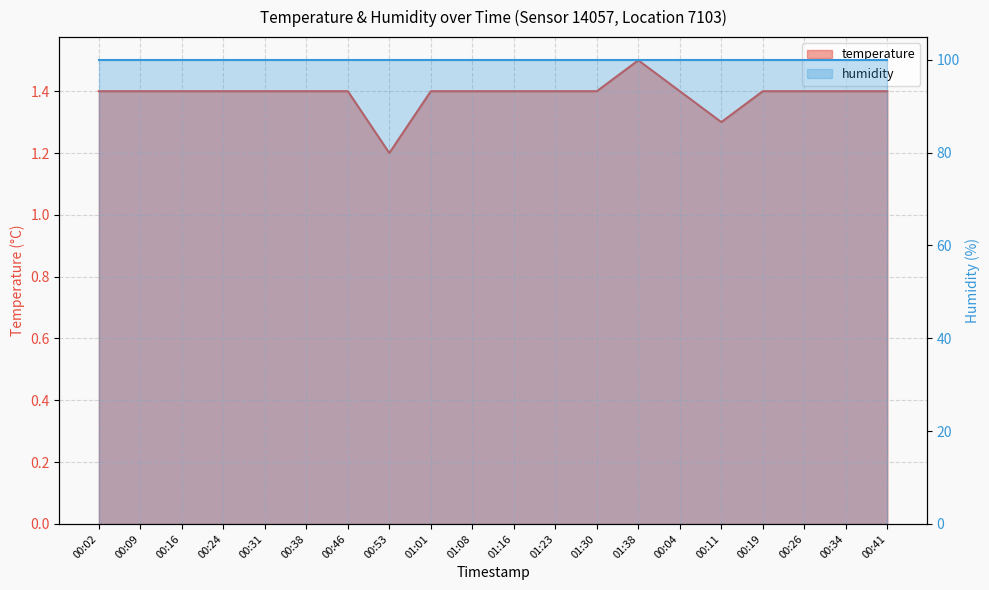

The chart shows a value of 1.4 at 00:31. True or false?

True